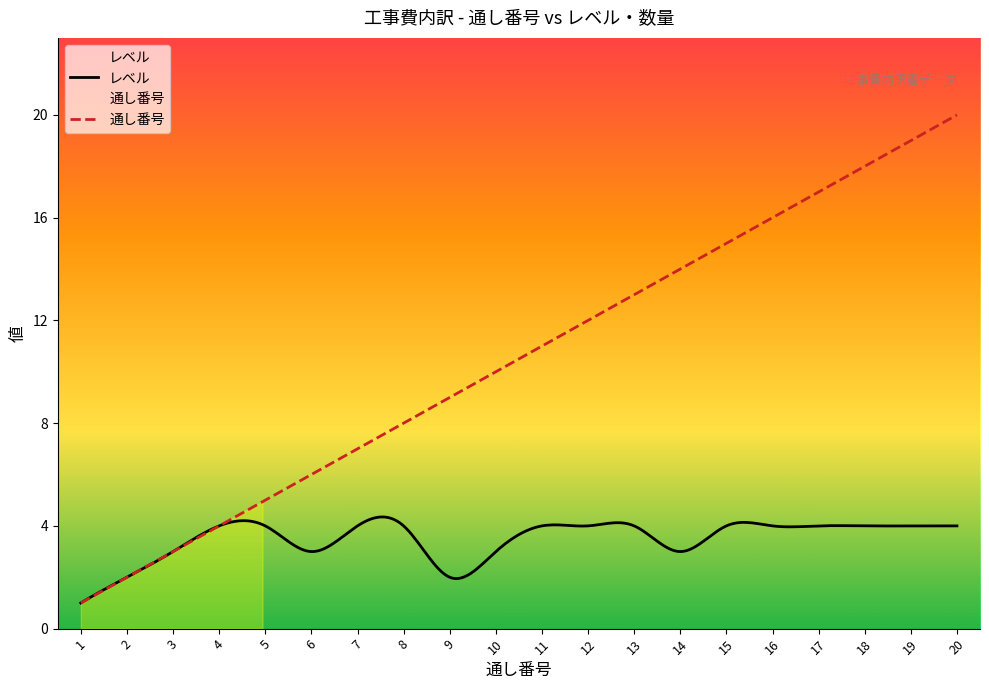

What is the value of the 通し番号 point at the 19th from the left?

19